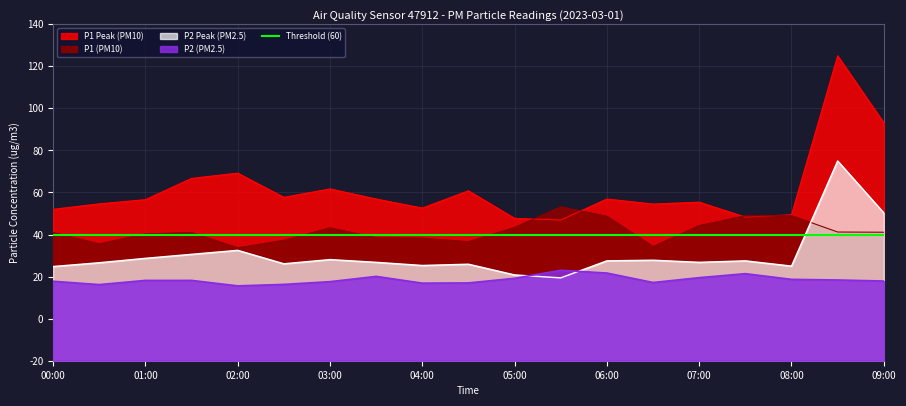

How many interior local peaks does the P1_peak series have?

6